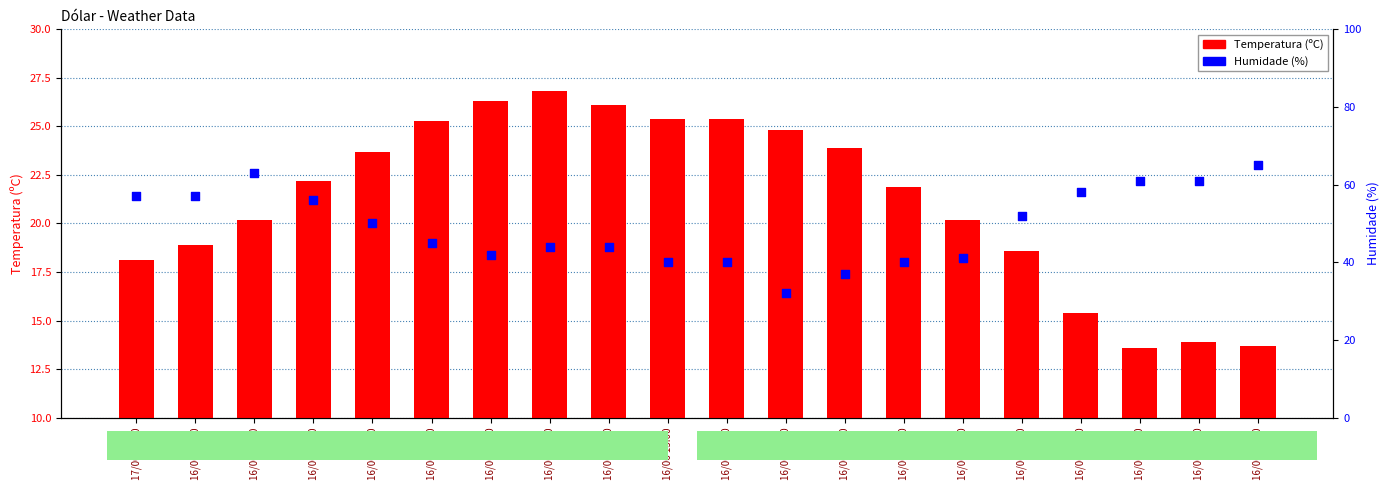

Which series has the largest Y range (max minus min)?

Humidade (%)